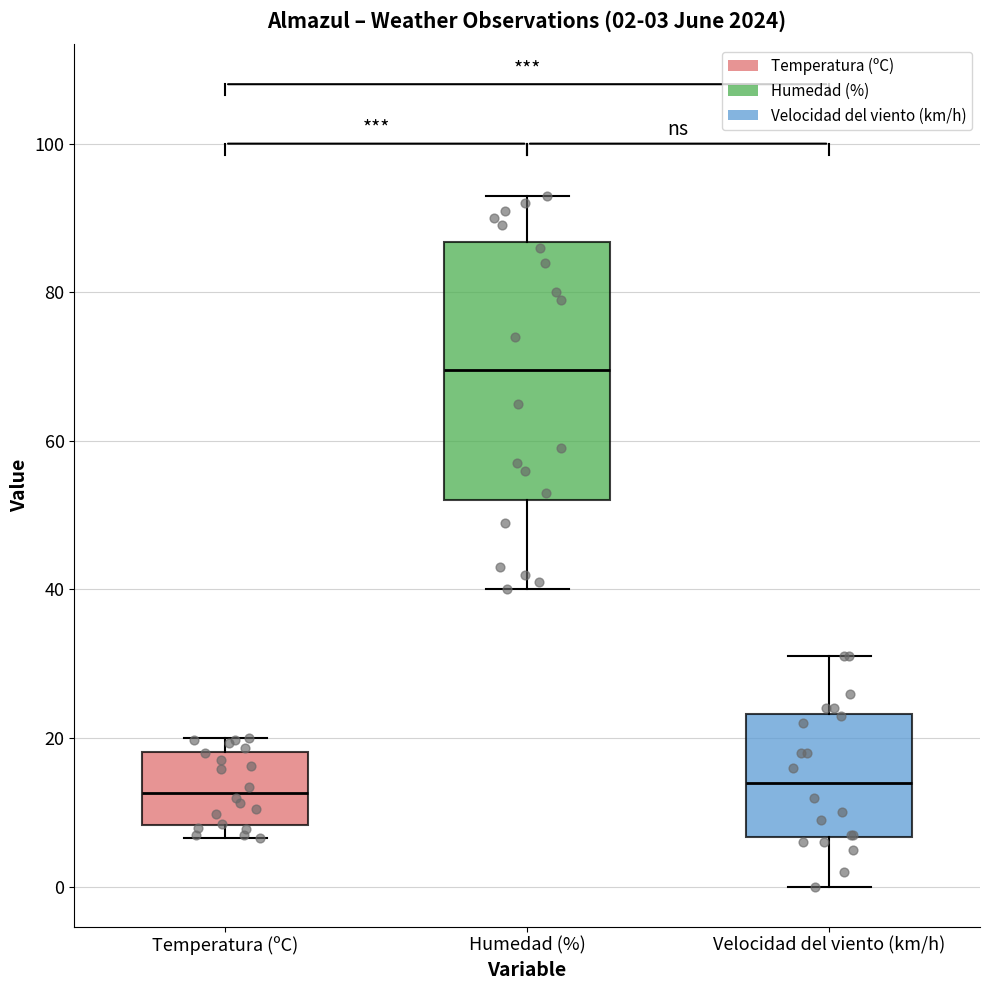

Comparing the boxes themselves (not the whiskers), which one is the tallest?

Humedad (%)